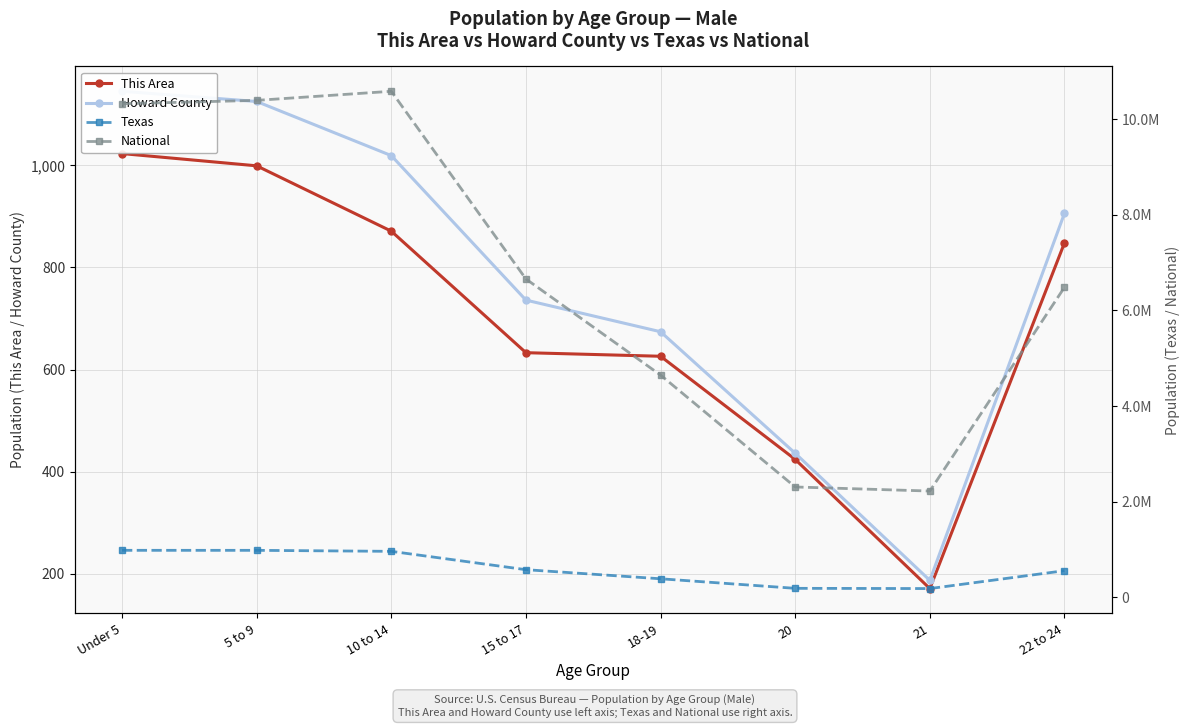

What is the value of the Texas point at the 2nd from the left?

983814